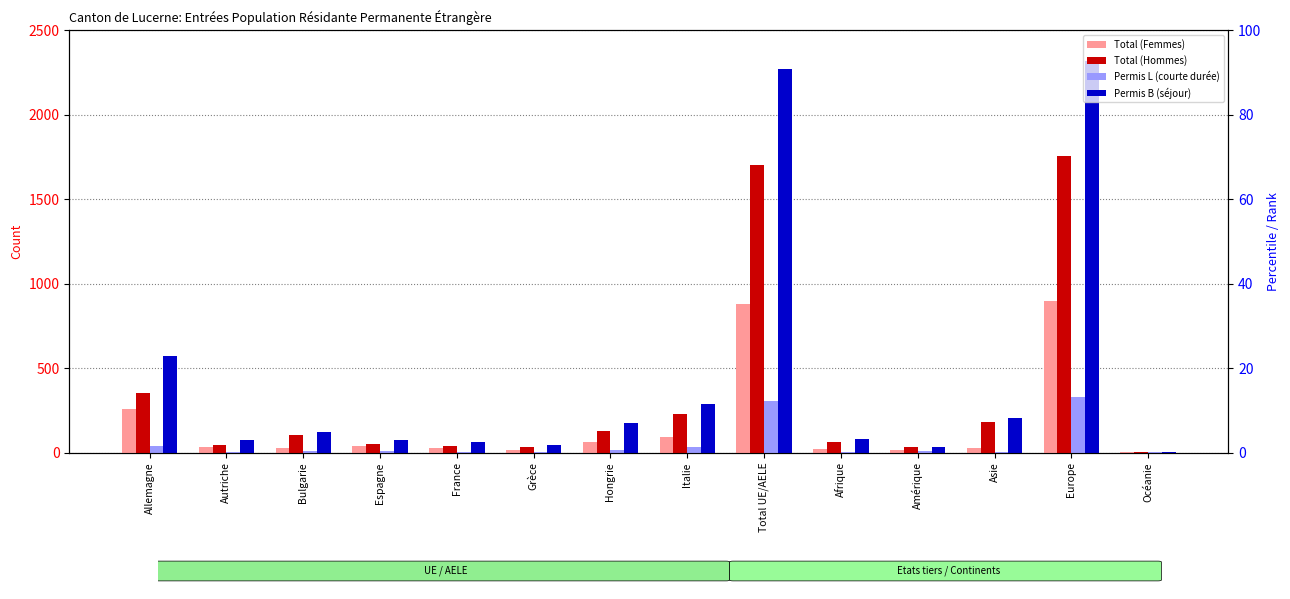

Reading left to right, list all the values displayed in this chart.

Total (Femmes): 260	33	25	36	24	16	61	91	878	21	13	25	895	1
Total (Hommes): 353	45	105	49	39	32	127	228	1703	60	30	182	1753	5
Permis L: 36	3	8	12	3	2	15	34	306	1	12	3	327	1
Permis B: 574	75	122	73	60	46	173	285	2272	80	31	204	2318	5